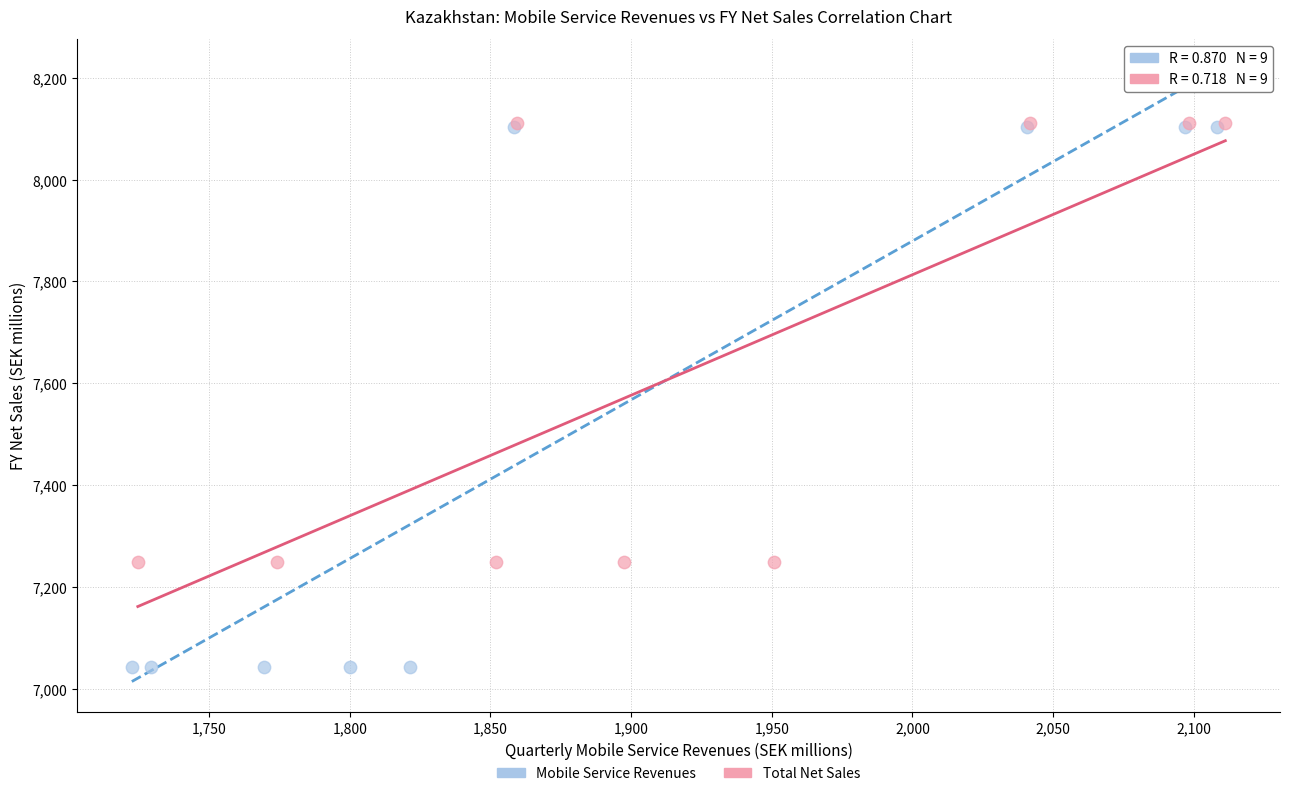

Which series reaches the minimum Y coordinate?

Mobile Service Revenues